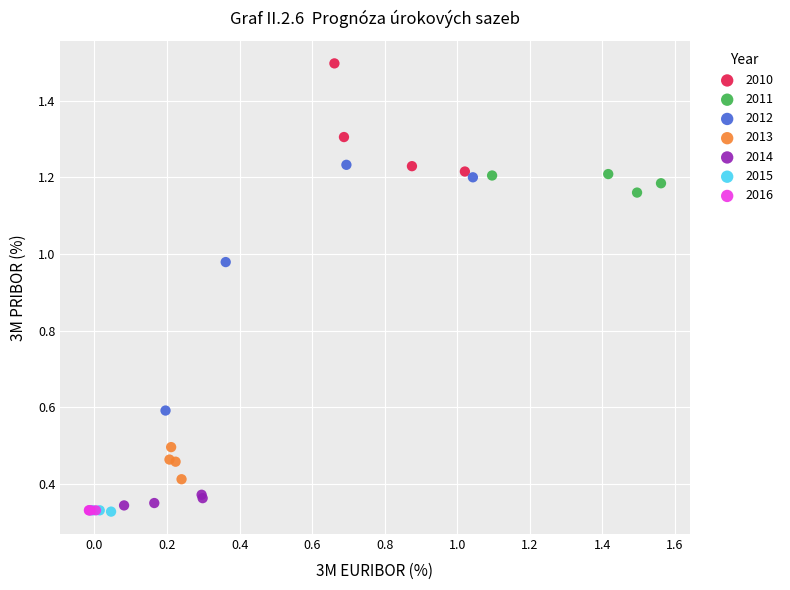

Which series reaches the maximum Y coordinate?

2010